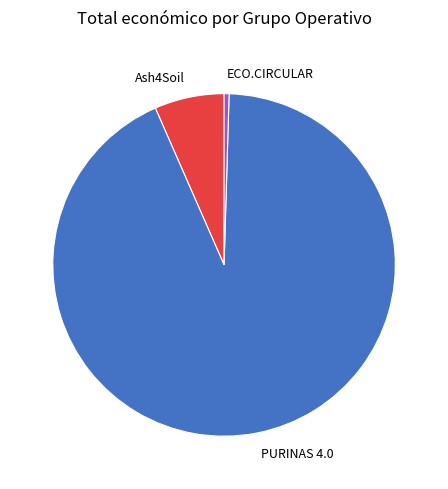

Rank the categories by value from lowest to highest.

ECO.CIRCULAR, Ash4Soil, PURINAS 4.0